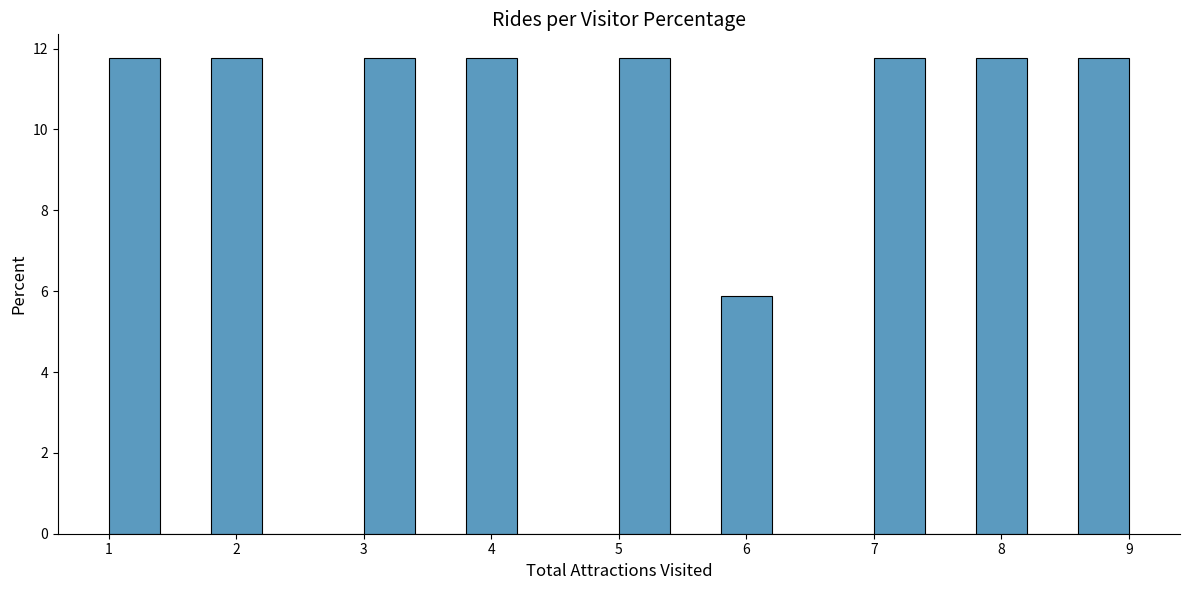

Reading left to right, list every bar in this chart as the range it spans on the x-axis followed by its height. The values are not printed on the chart, so give them approximately, as read against the axis.

1.0 to 1.4: 11.8
1.4 to 1.8: 0
1.8 to 2.2: 11.8
2.2 to 2.6: 0
2.6 to 3.0: 0
3.0 to 3.4: 11.8
3.4 to 3.8: 0
3.8 to 4.2: 11.8
4.2 to 4.6: 0
4.6 to 5.0: 0
5.0 to 5.4: 11.8
5.4 to 5.8: 0
5.8 to 6.2: 5.8
6.2 to 6.6: 0
6.6 to 7.0: 0
7.0 to 7.4: 11.8
7.4 to 7.8: 0
7.8 to 8.2: 11.8
8.2 to 8.6: 0
8.6 to 9.0: 11.8